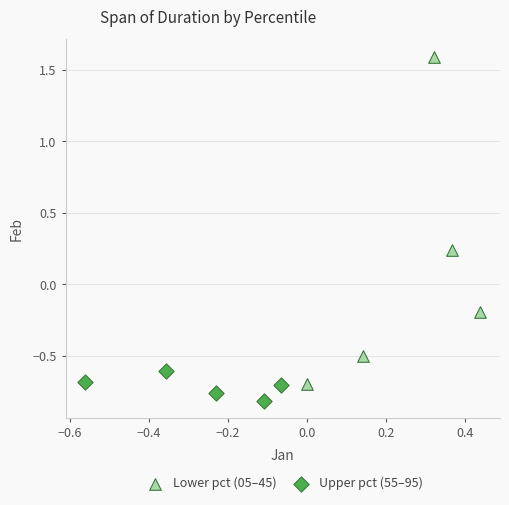

What are all the series names shown in the legend?

Lower pct (05–45), Upper pct (55–95)